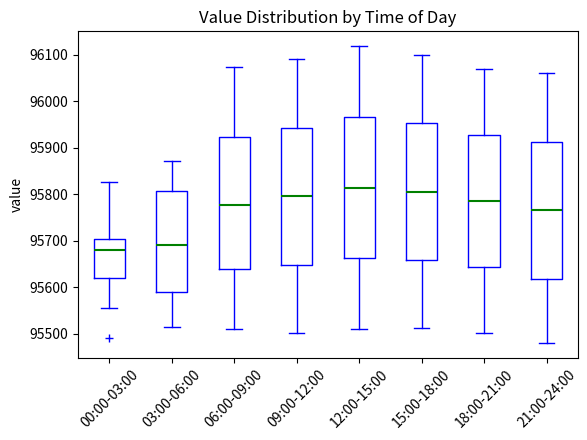

Where does the upper whisker of the box for 21:00-24:00 end on the y-axis? The values are not printed on the chart, so give them approximately, as read against the axis.

96060